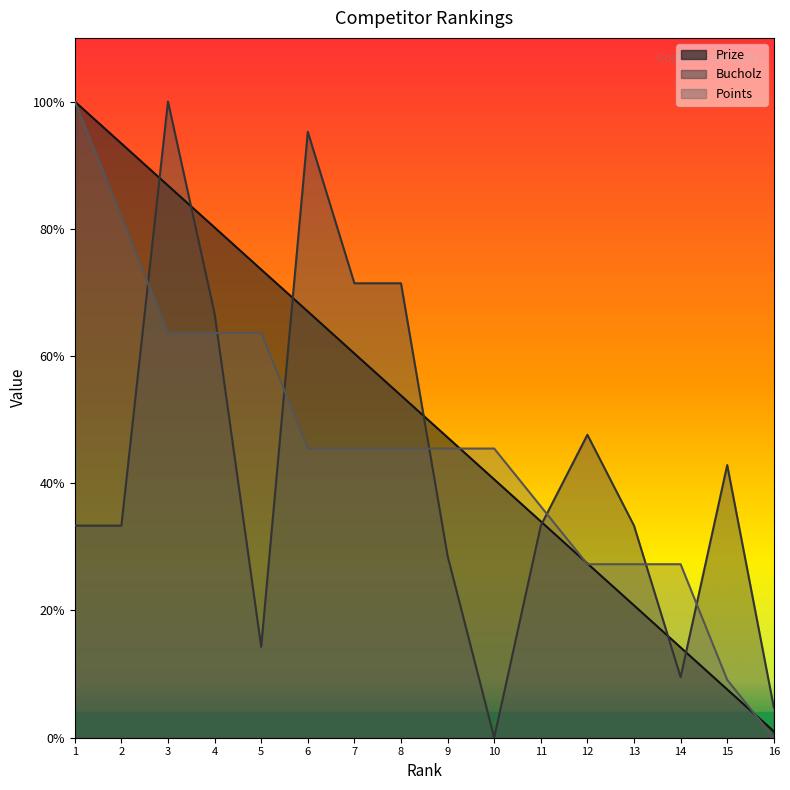

True or false: Points has a value of 12.9 at 12.

False